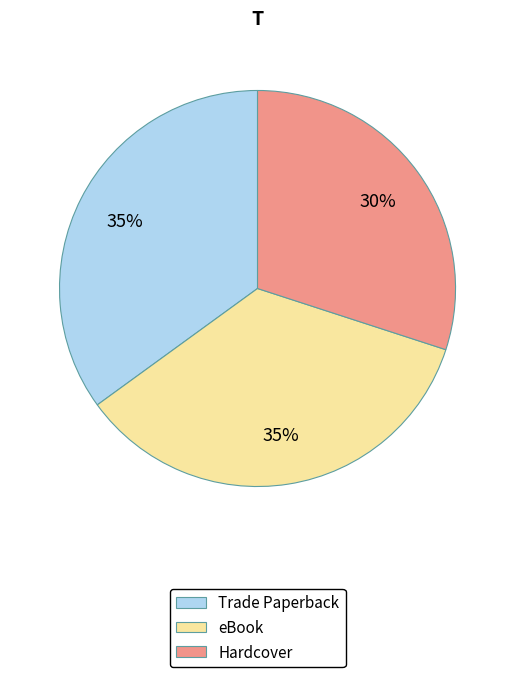

Do Hardcover and Trade Paperback together represent more than half of the pie?

Yes